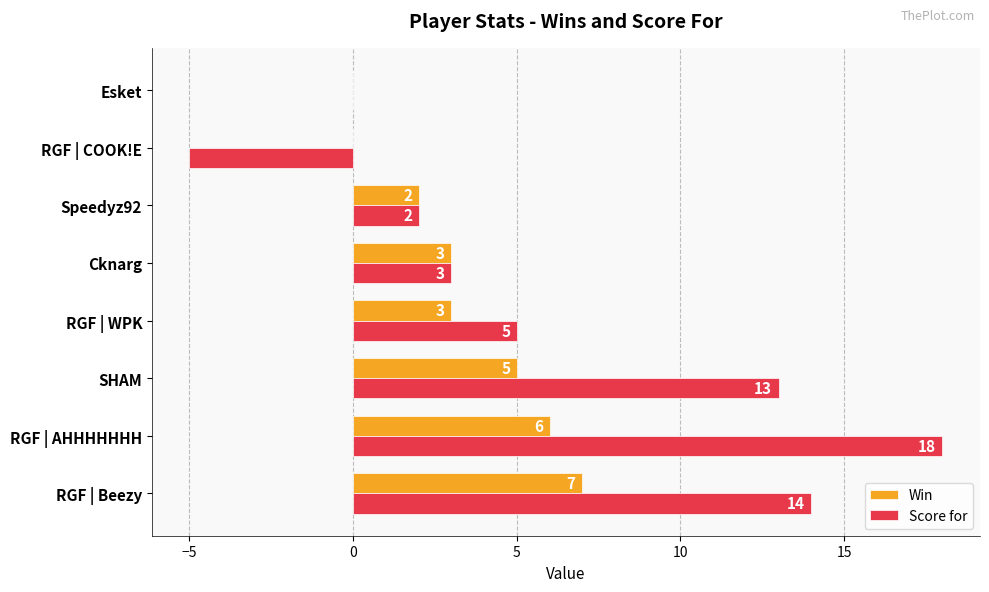

What is the sum of all Win values?

26